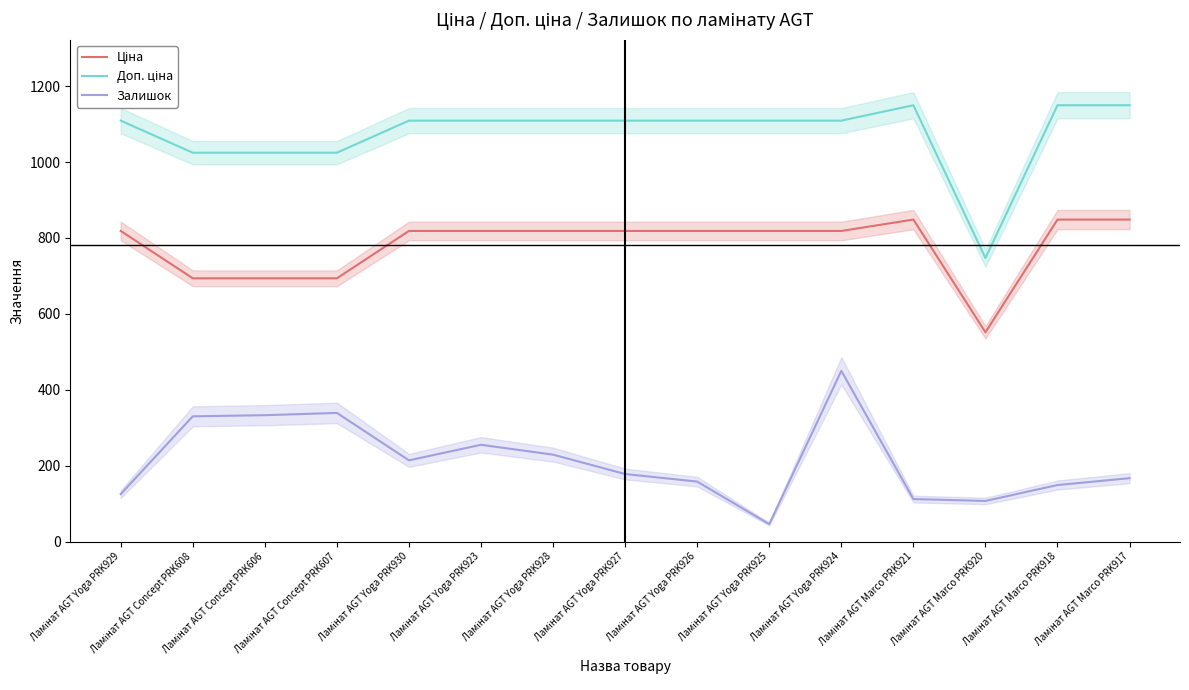

What is the label of the 12th point from the right?

Ламінат AGT Concept PRK607